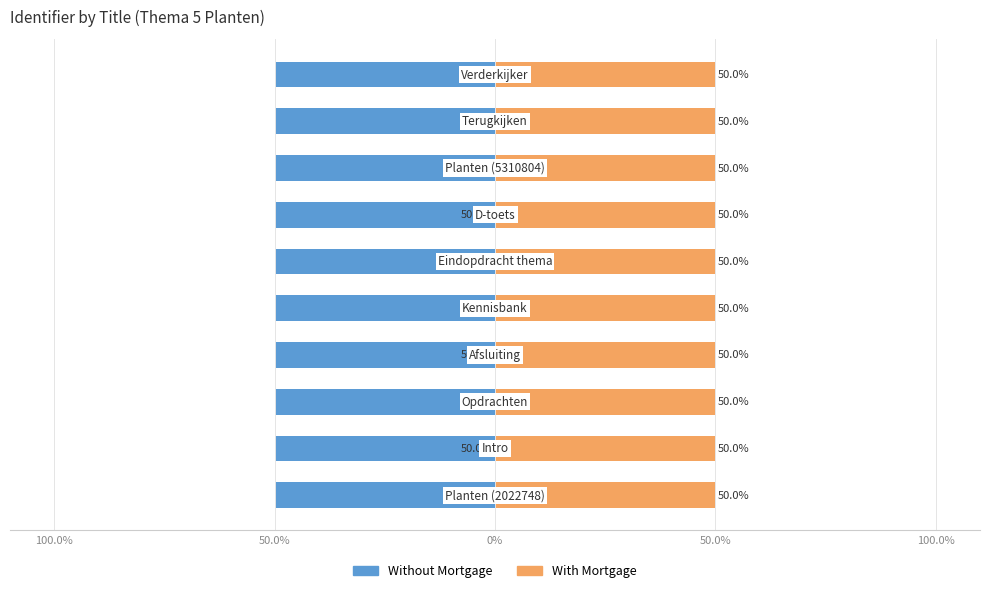

Which category has the highest value across all series?

Verderkijker